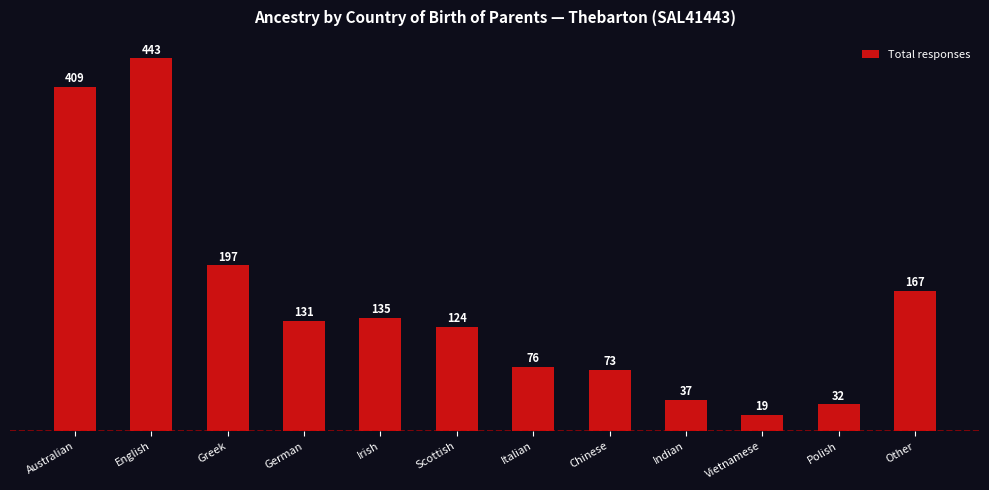

What is the maximum value shown in the chart?

443